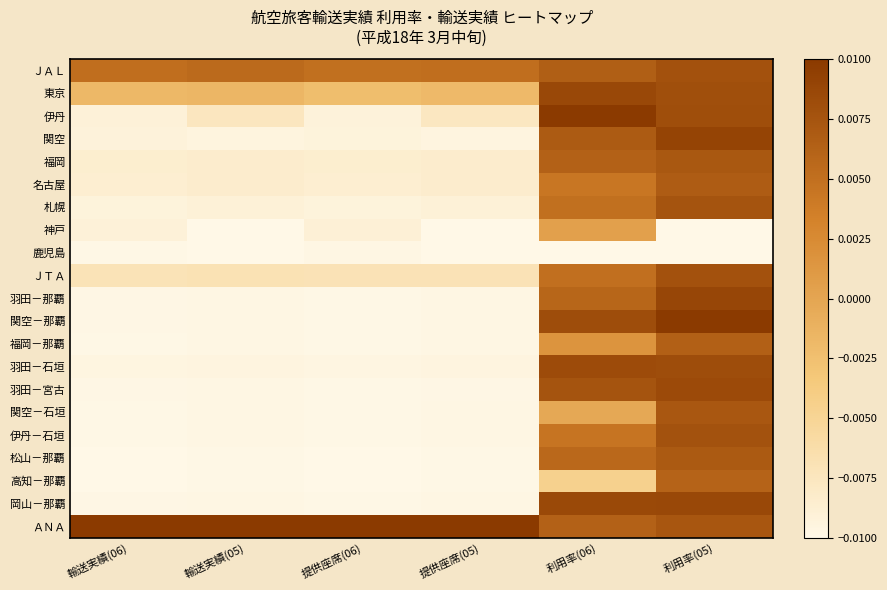

At how many categories does at least one series exceed 0?

6